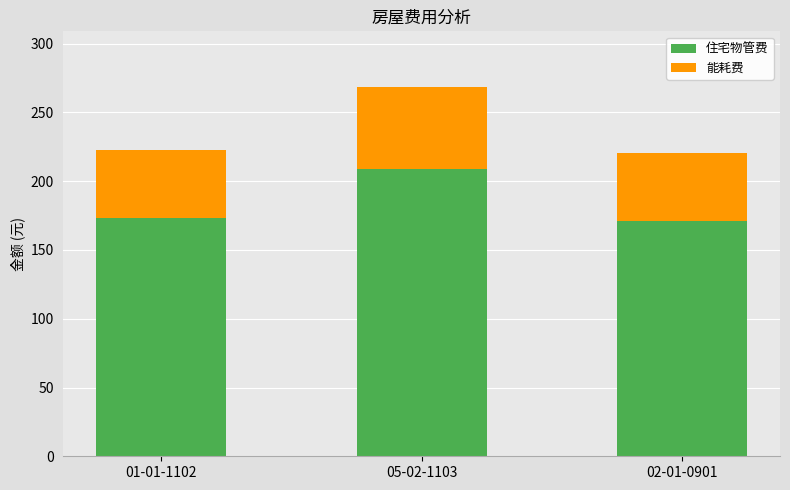

What is the maximum value for 住宅物管费?

209.0